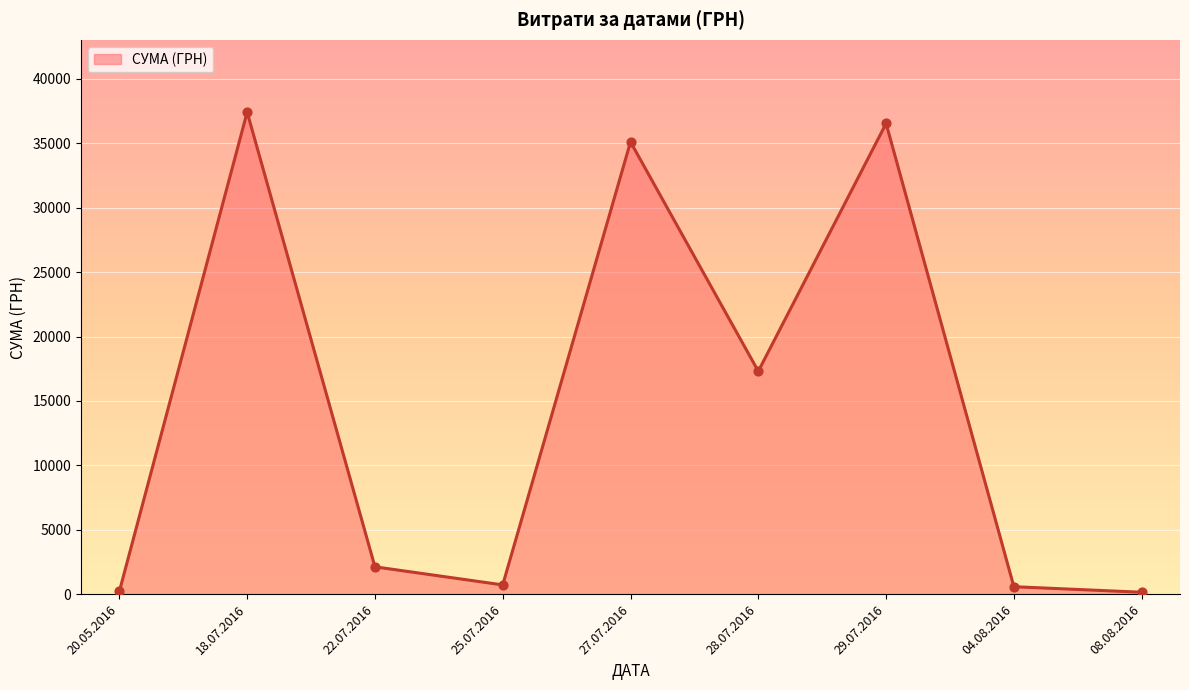

Which has a higher value, 08.08.2016 or 29.07.2016?

29.07.2016